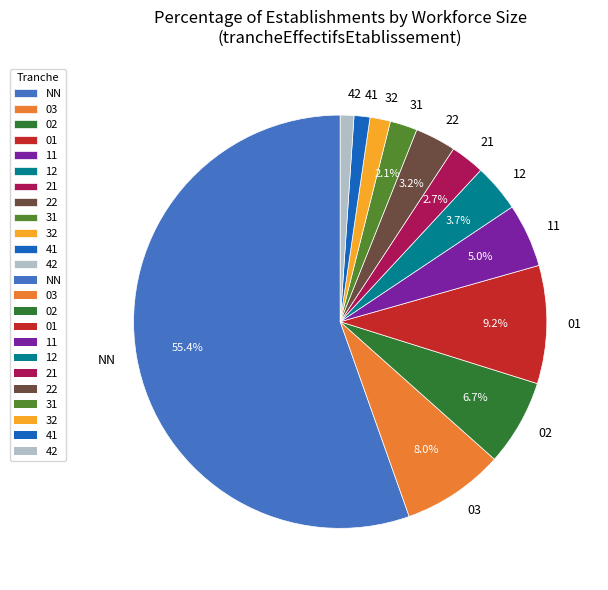

Do 03 and 42 together represent more than half of the pie?

No